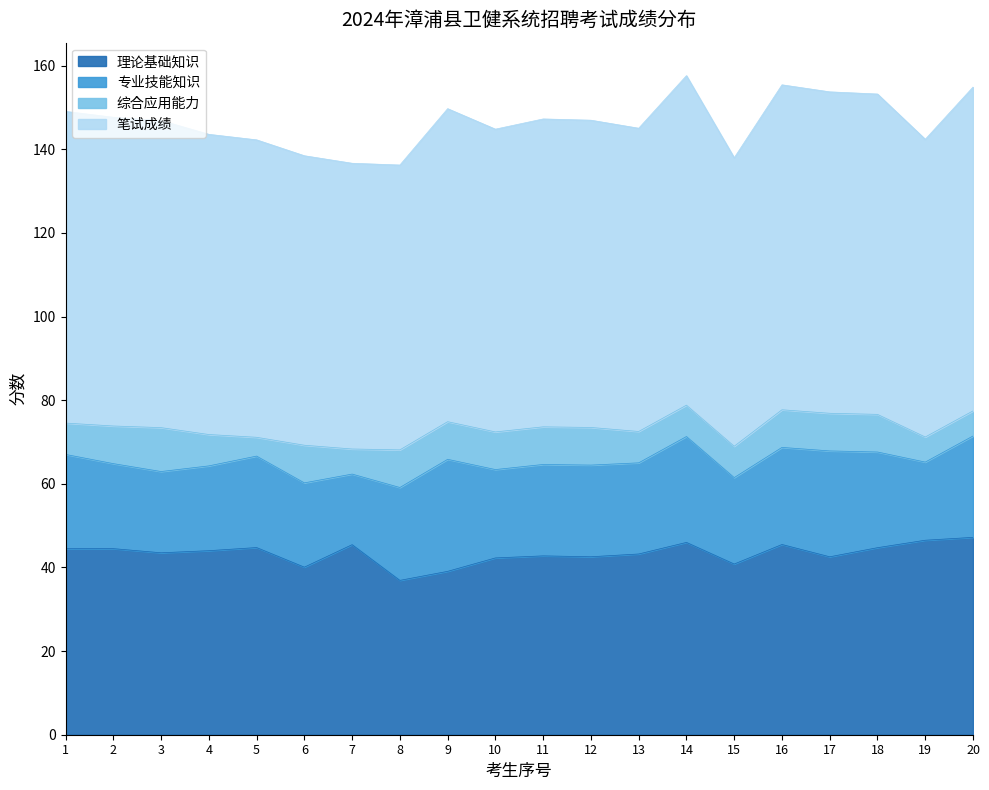

How many interior local valleys does the 理论基础知识 series have?

6